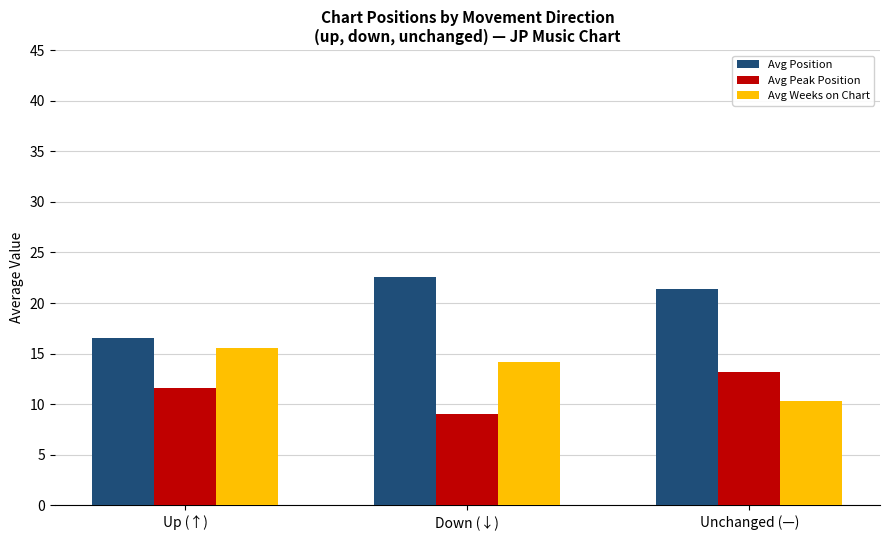

Which series has the largest total across all categories?

Avg Position